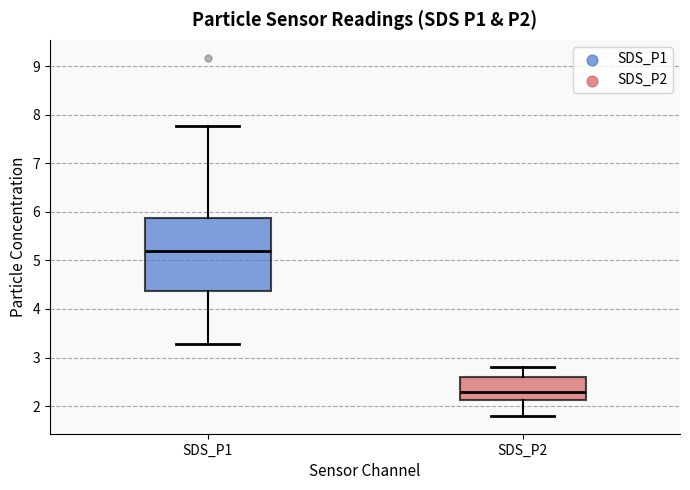

Reading left to right, transcribe this box plot: for each box, give where its median line is, the range the box spans, and where its two whiskers end, as read against the y-axis. The values are not printed on the chart, so give them approximately, as read against the axis.

SDS_P1: median 5.2, box 4.4 to 5.9, whiskers 3.3 to 7.8
SDS_P2: median 2.3, box 2.1 to 2.6, whiskers 1.8 to 2.8